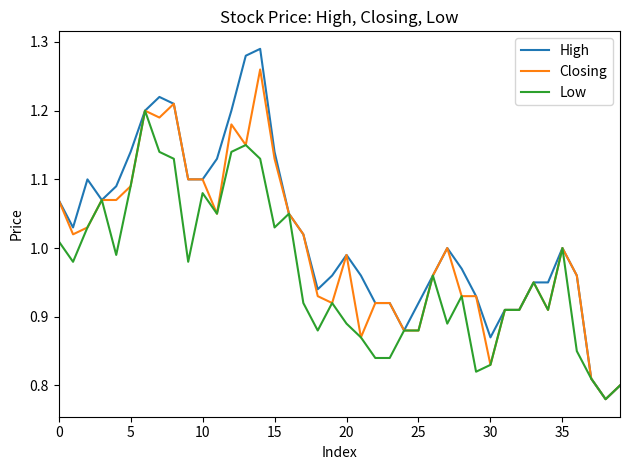

Is this an area chart (filled region under the line)?

No